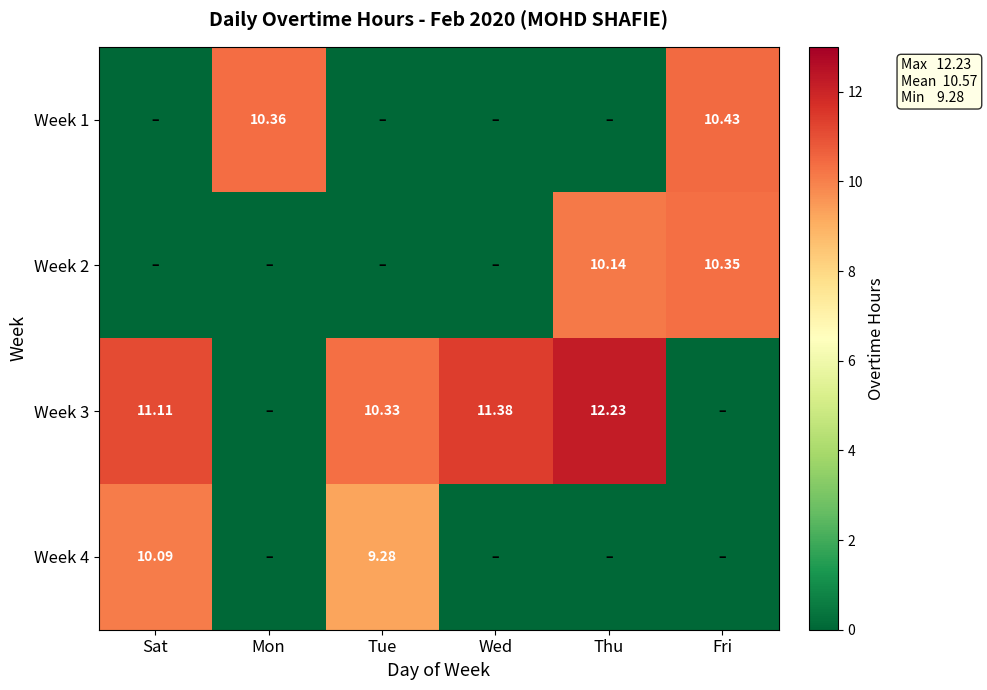

At Tue, list the series in order from largest to smallest.

Week 3, Week 4, Week 1, Week 2